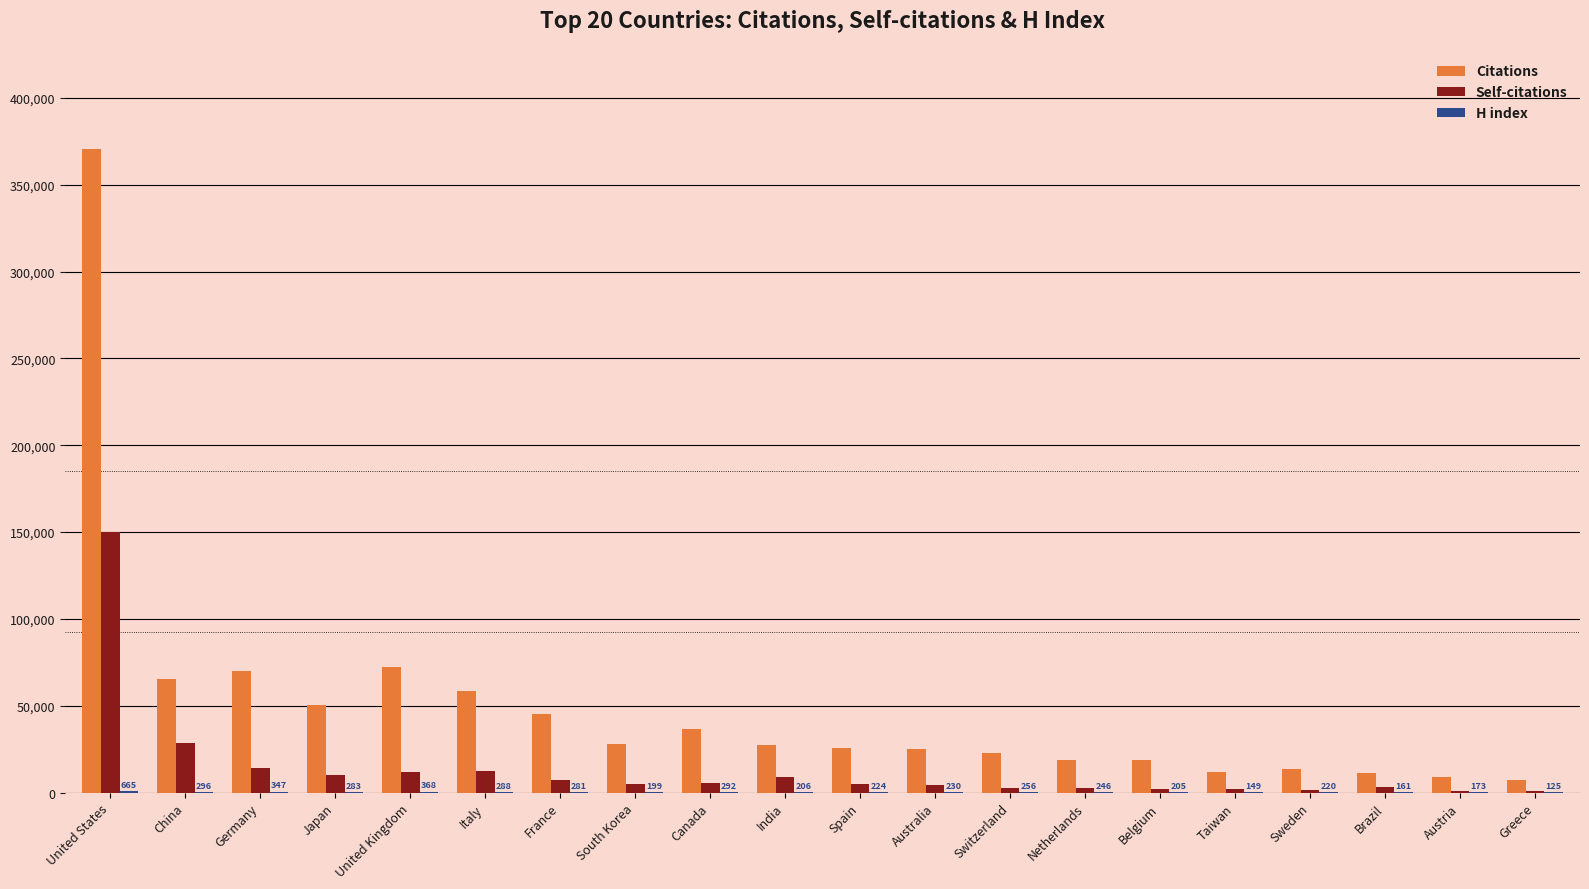

At which category is the sum across all series the highest?

United States